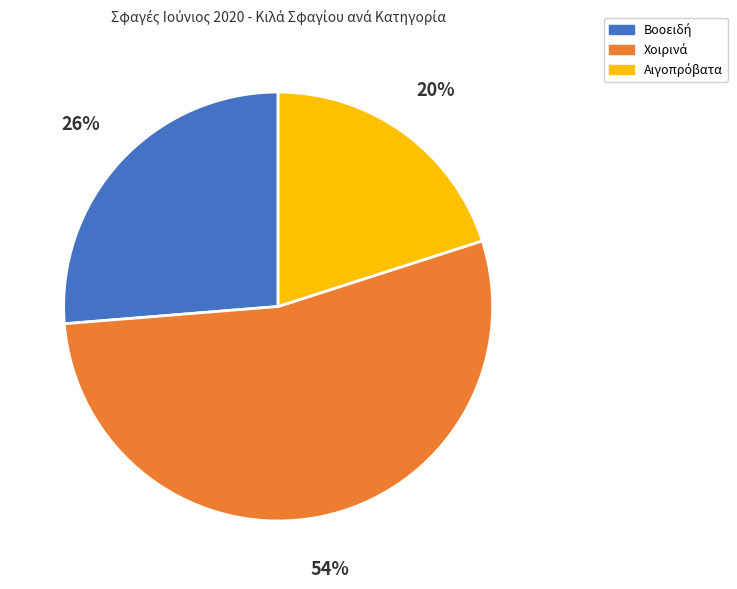

To the nearest percent, what is the average slice percentage?

33%